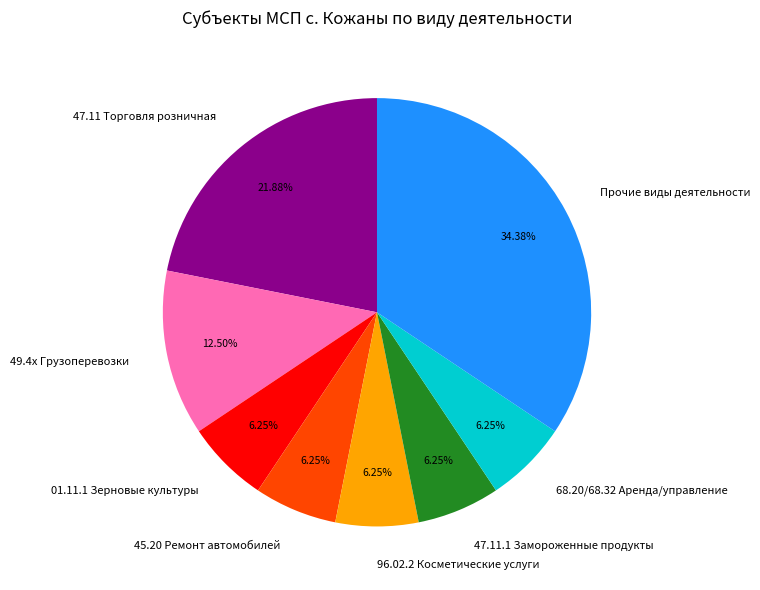

Does 01.11.1 Зерновые культуры account for over 50% of the chart?

No